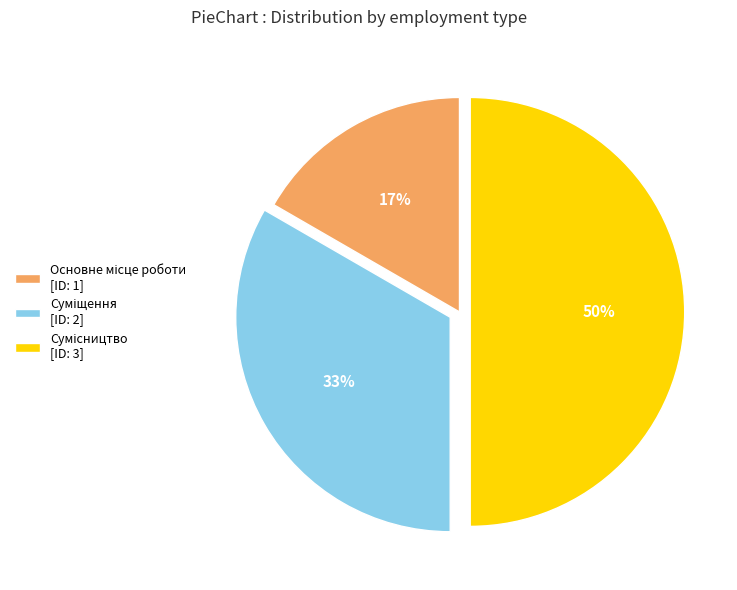

Count the number of slices in the pie.

3